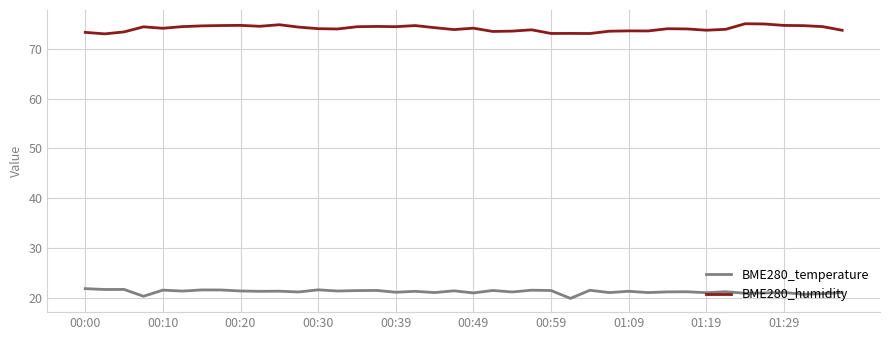

Rank the series by their average value, from highest to lowest.

BME280_humidity, BME280_temperature